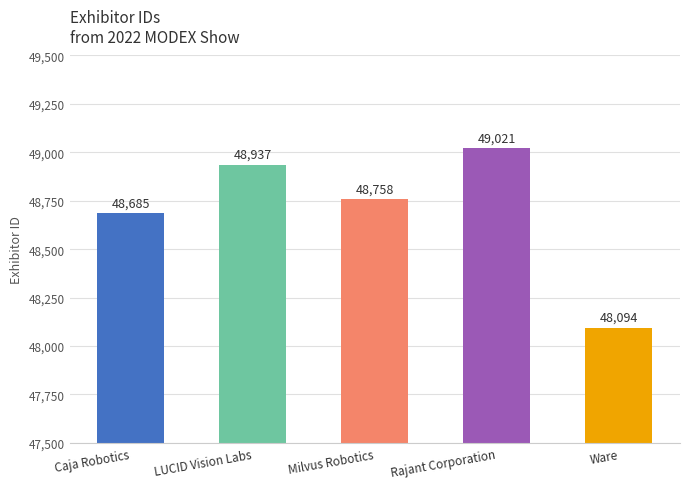

Is it true that the value at Caja Robotics is 70038?

False